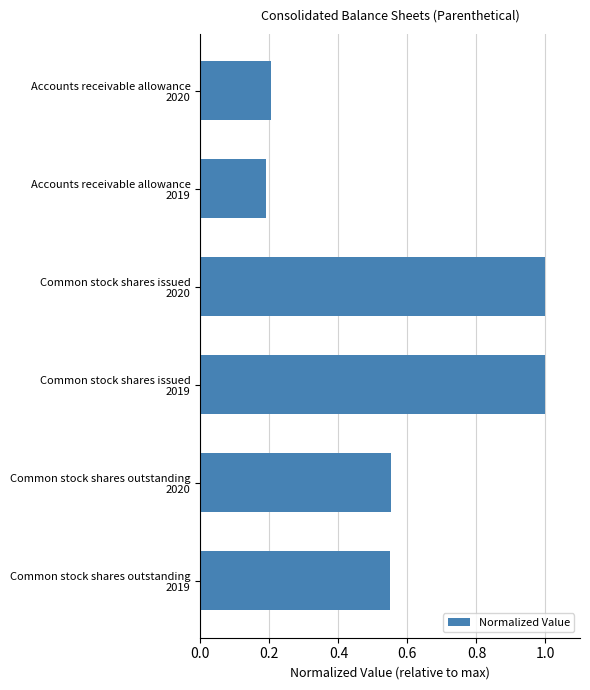

What is the maximum value shown in the chart?

1.0